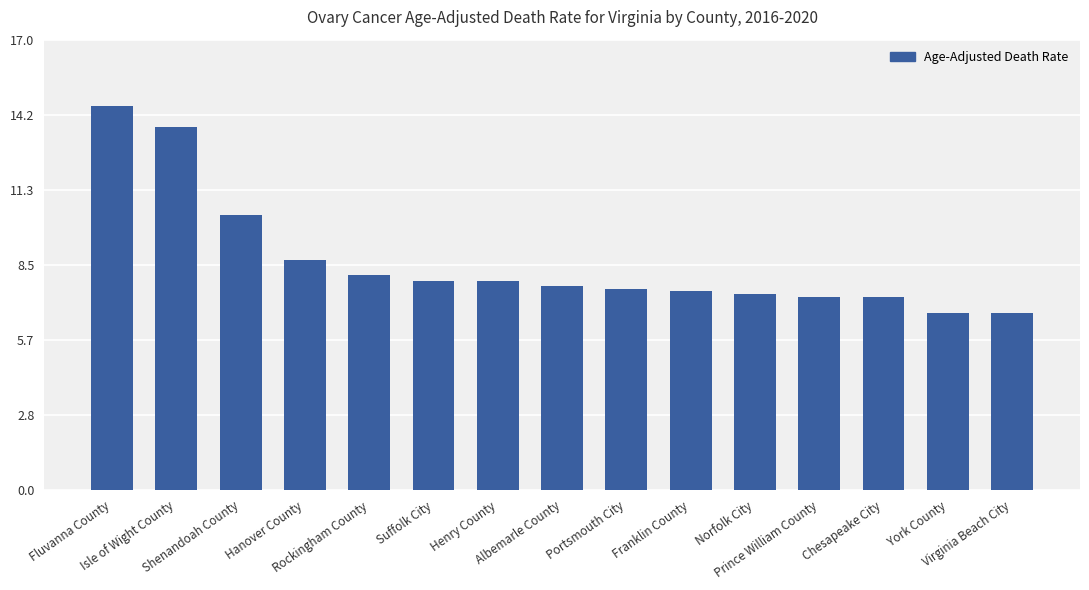

Between Rockingham County and Prince William County, which is larger?

Rockingham County